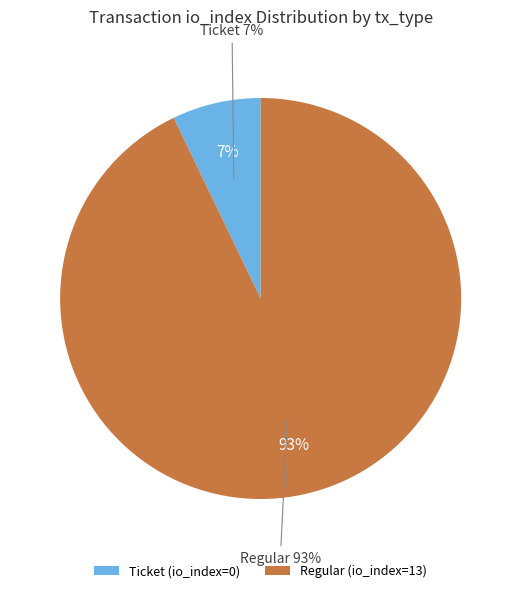

Combined, do Regular (io_index=13) and Ticket (io_index=0) account for over 50%?

Yes